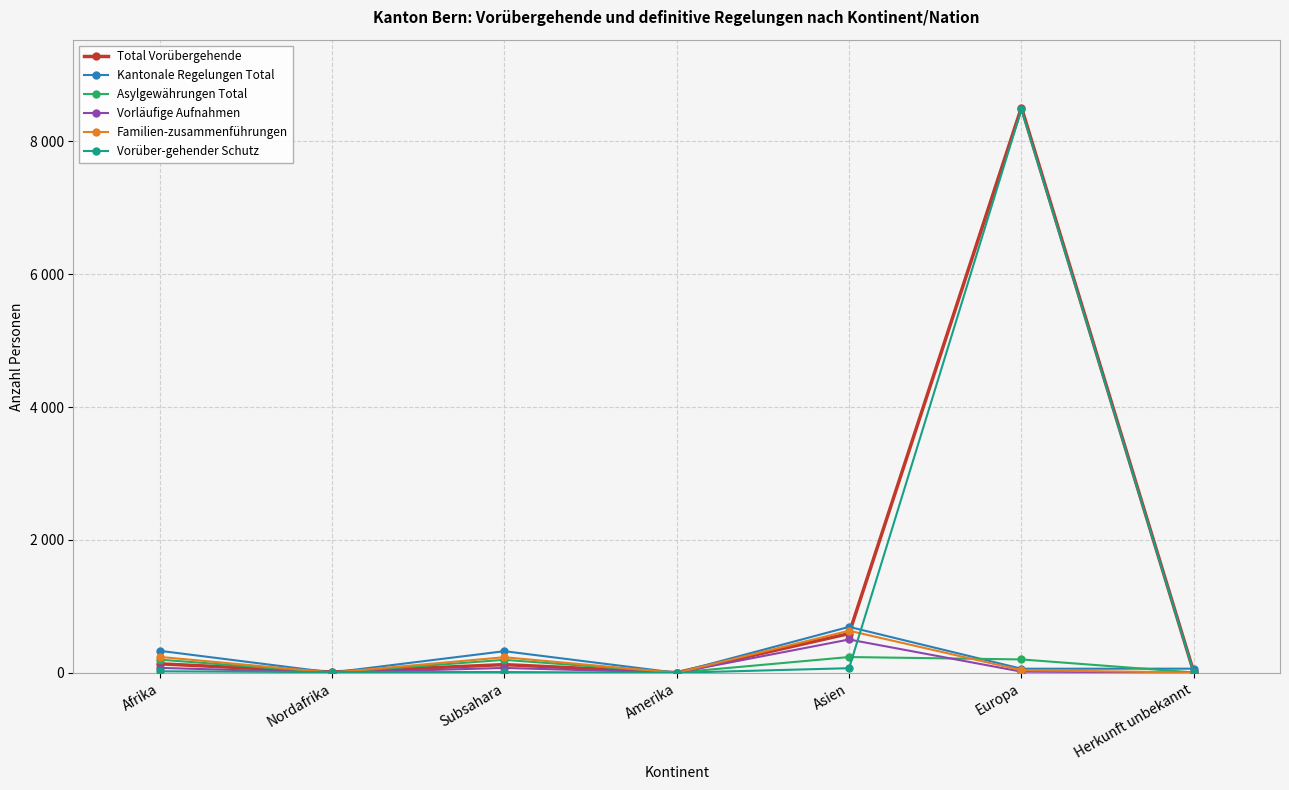

What are all the series names shown in the legend?

Total Vorübergehende, Kantonale Regelungen Total, Asylgewährungen Total, Vorläufige Aufnahmen, Familien-zusammenführungen, Vorüber-gehender Schutz